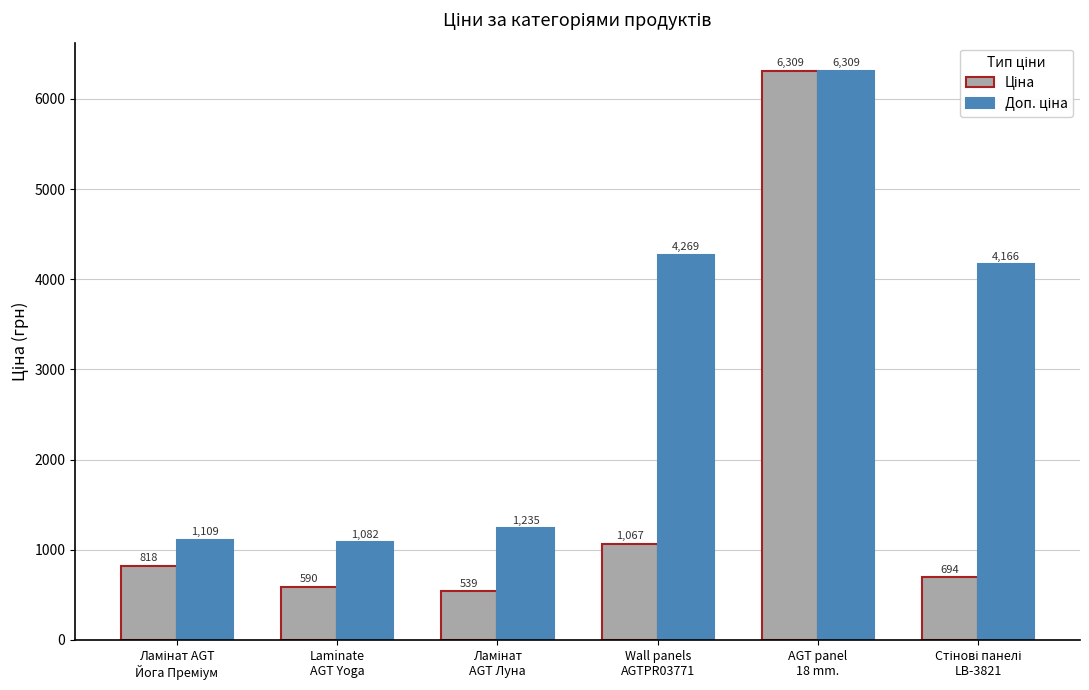

What is the maximum value shown in the chart?

6308.8